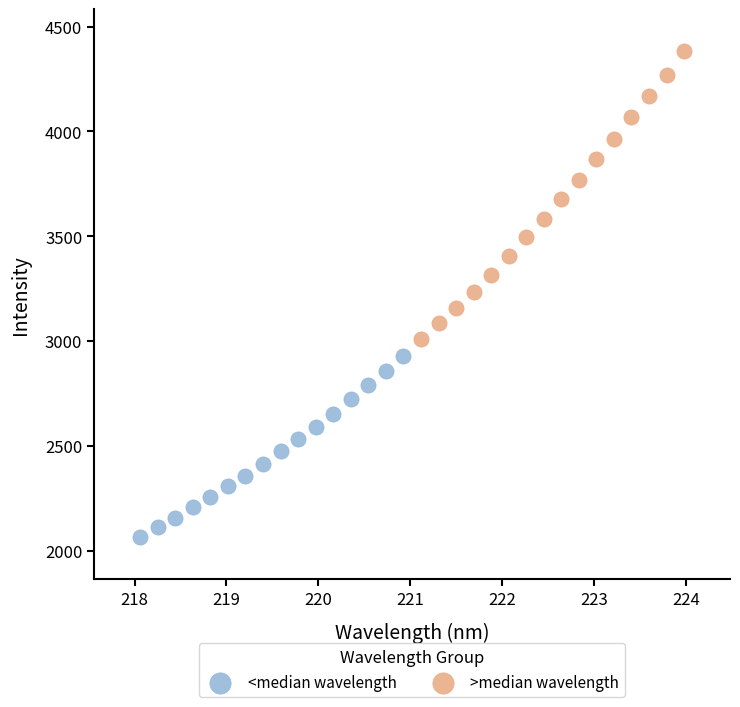

Which series reaches the minimum Y coordinate?

<median wavelength